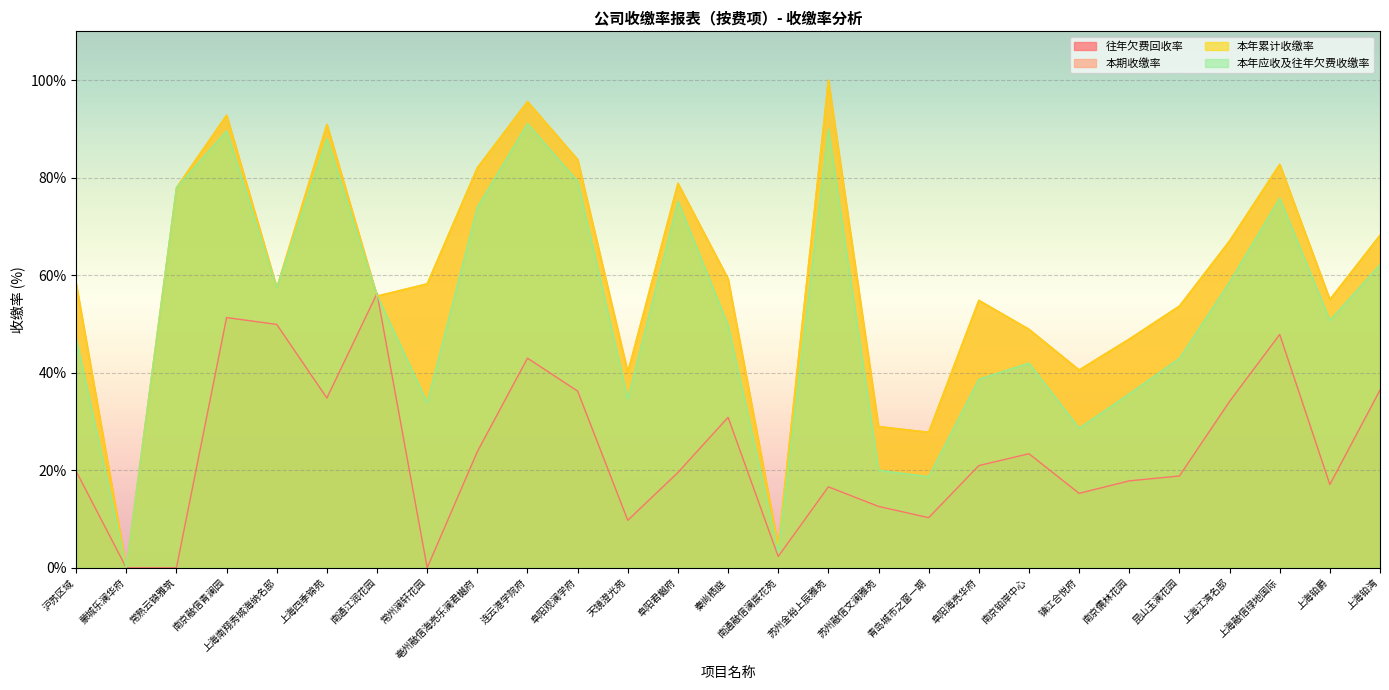

What is the value of the 本年应收及往年欠费收缴率 point at the 9th from the left?

74.0